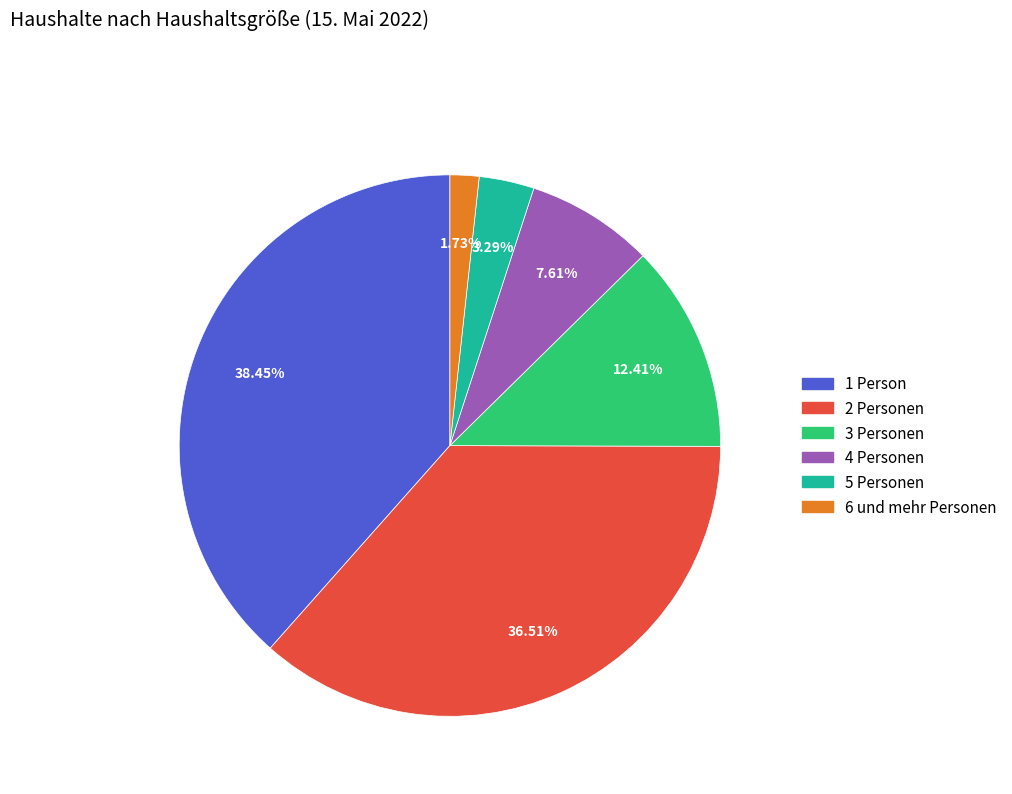

To the nearest percent, what percentage of the pie is 6 und mehr Personen?

2%